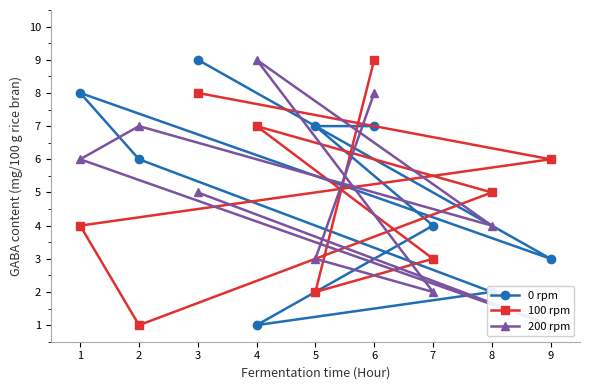

How many times do 200 rpm and 100 rpm cross each other?

6